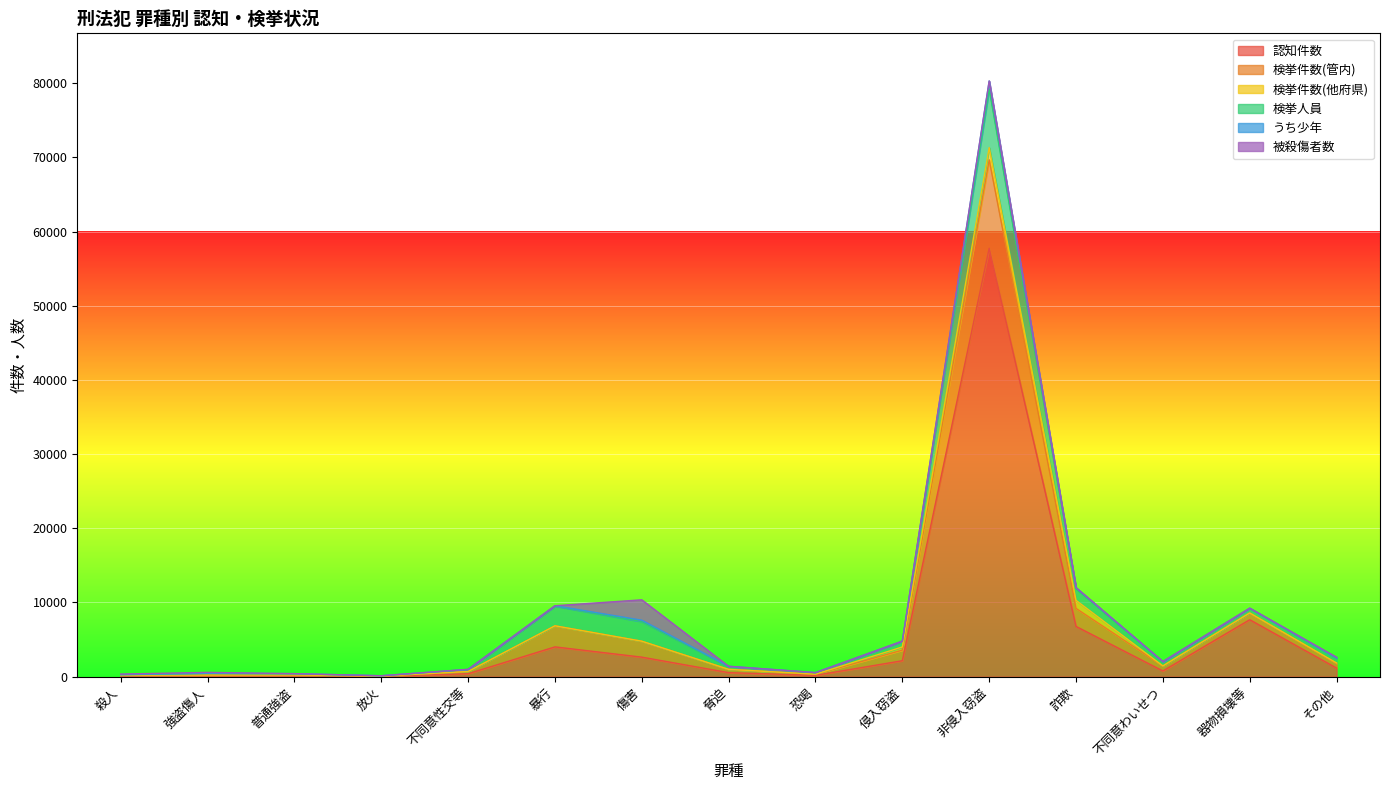

Which series changed the most between 普通強盗 and 侵入窃盗?

検挙件数(管内)